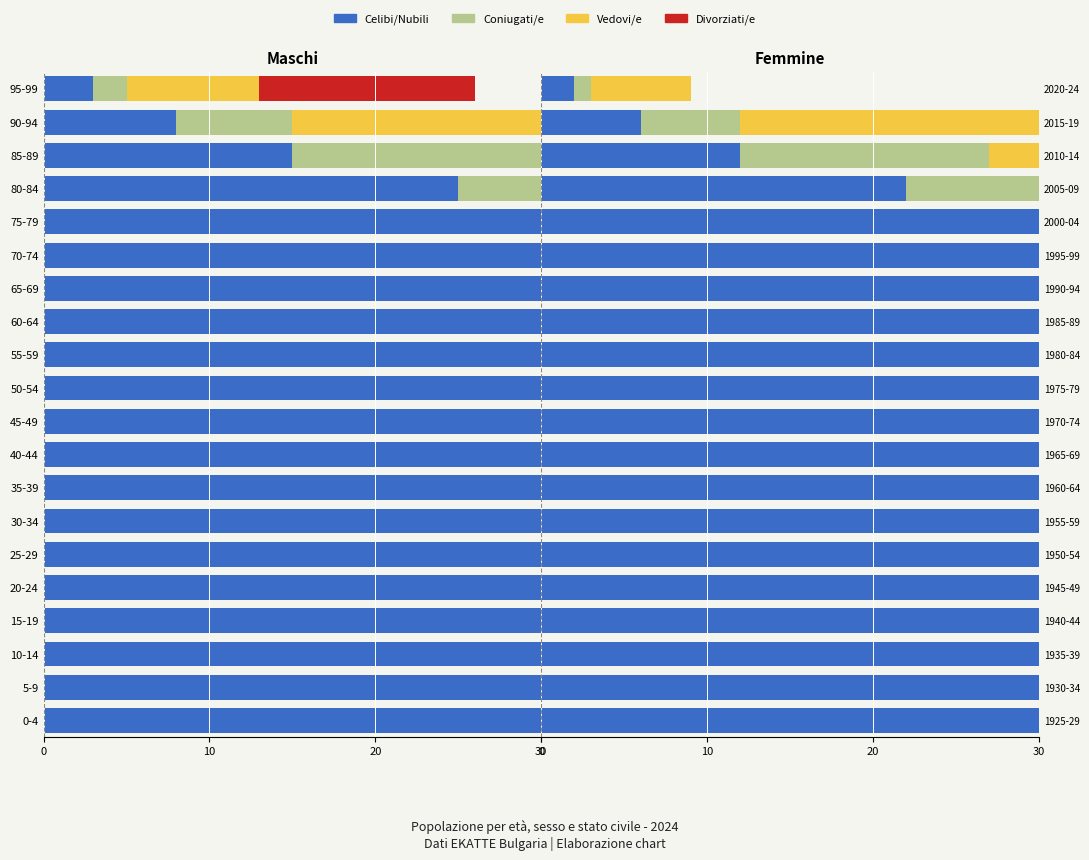

Reading right to left, what are all the values shown in this chart?

Celibi: 2	6	12	22	38	50	65	80	95	110	125	140	150	165	175	170	155	138	130	115
Coniugati: 1	6	15	30	55	75	90	105	115	125	135	140	145	135	115	75	30	13	9	4
Vedovi: 6	18	35	55	65	60	50	40	30	22	15	10	7	4	2	1	0	0	0	0
Divorziati: 0	0	1	2	5	8	13	18	22	20	18	15	12	8	5	2	1	0	0	0